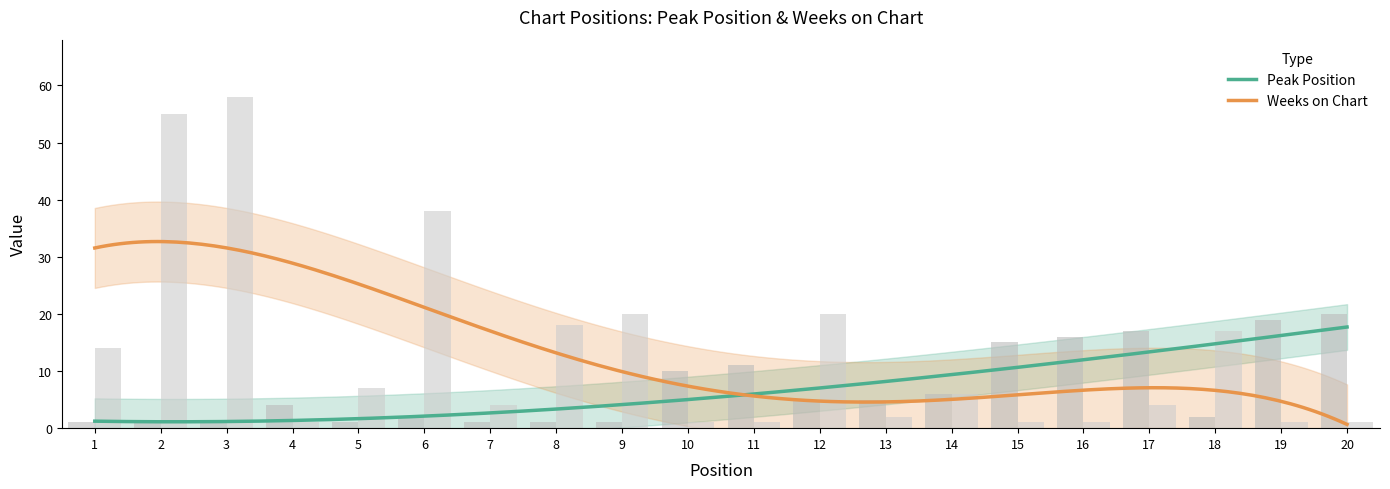

Does the chart contain any negative values?

No